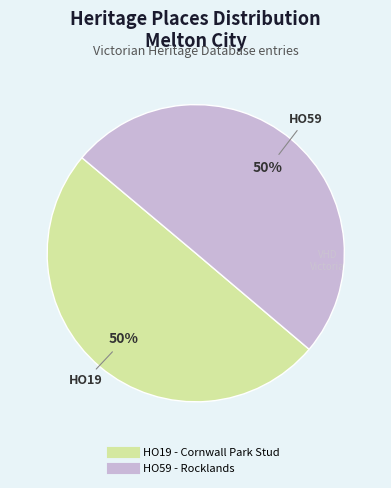

Is the sum of HO59 - Rocklands and HO19 - Cornwall Park Stud greater than half?

Yes